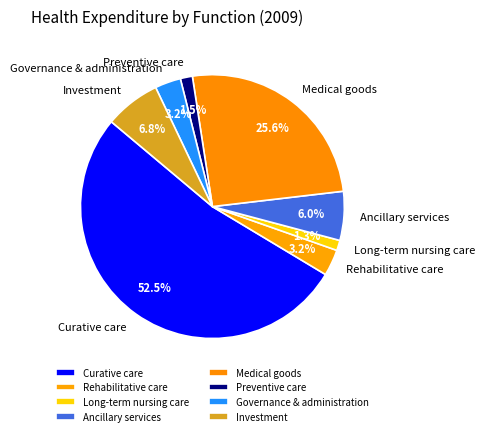

Which category has the biggest portion of the pie?

Curative care